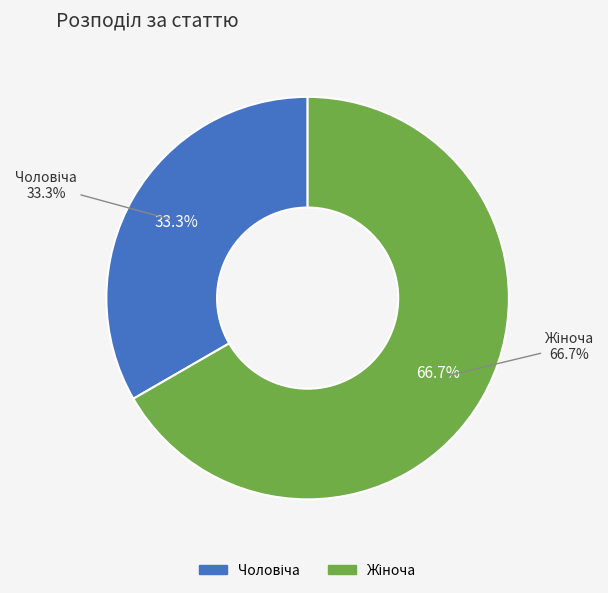

To the nearest percent, what is the difference between the largest and smallest slice percentages?

33%